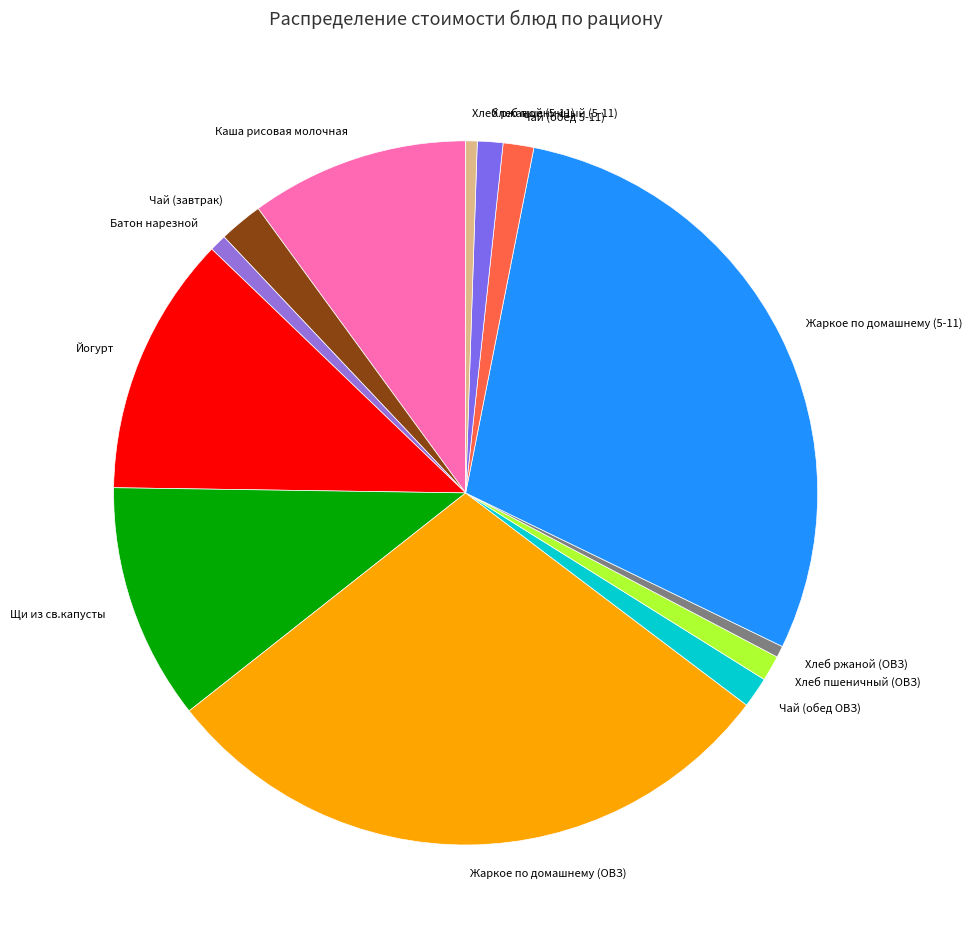

Combined, do Чай (обед 5-11) and Жаркое по домашнему (ОВЗ) account for over 50%?

No